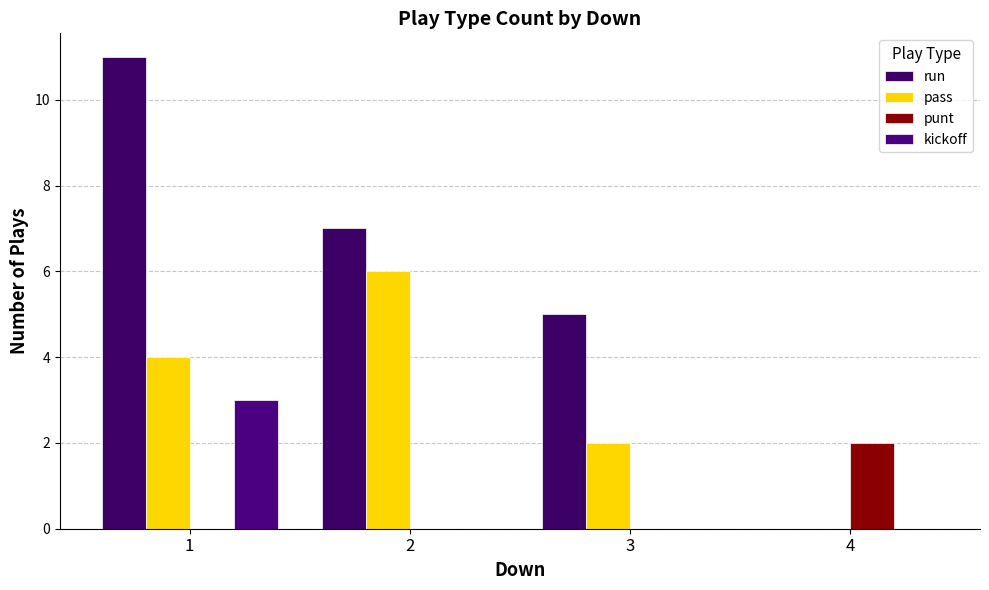

Rank the series by their maximum value, from lowest to highest.

punt, kickoff, pass, run